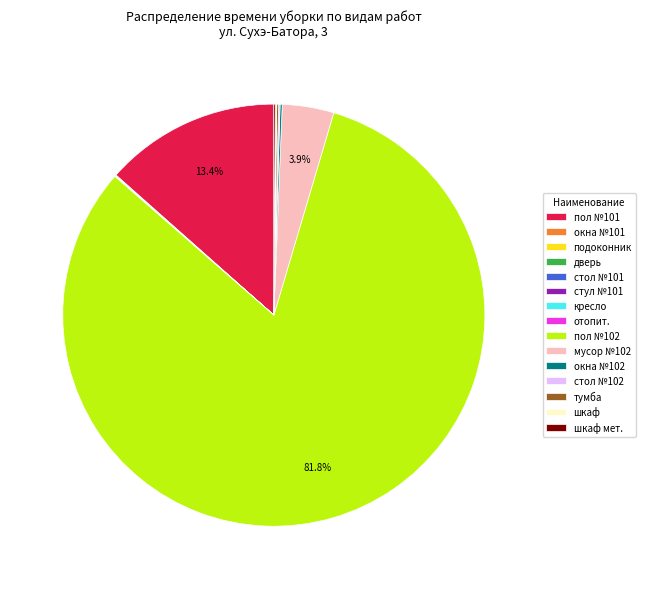

Which category accounts for the majority?

пол №102